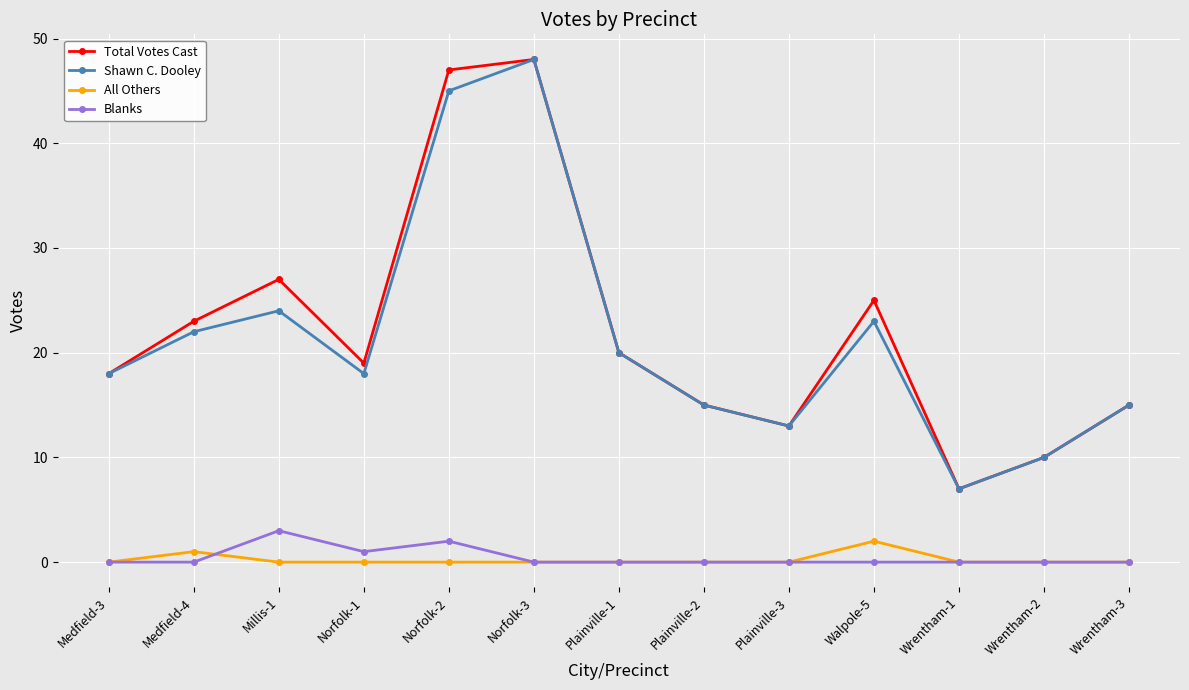

The Shawn C. Dooley series shows 26 at Medfield-3. True or false?

False